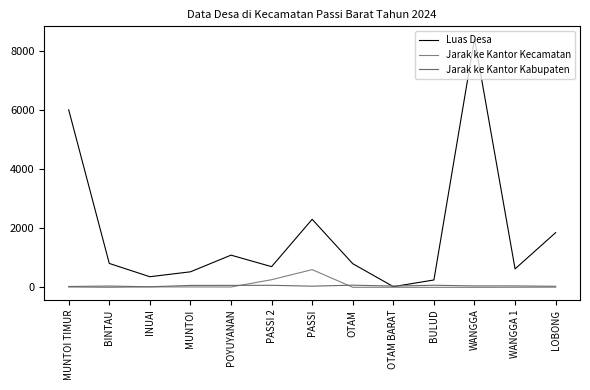

What is the difference between the Jarak ke Kantor Kabupaten values at WANGGA and LOBONG?

13.0